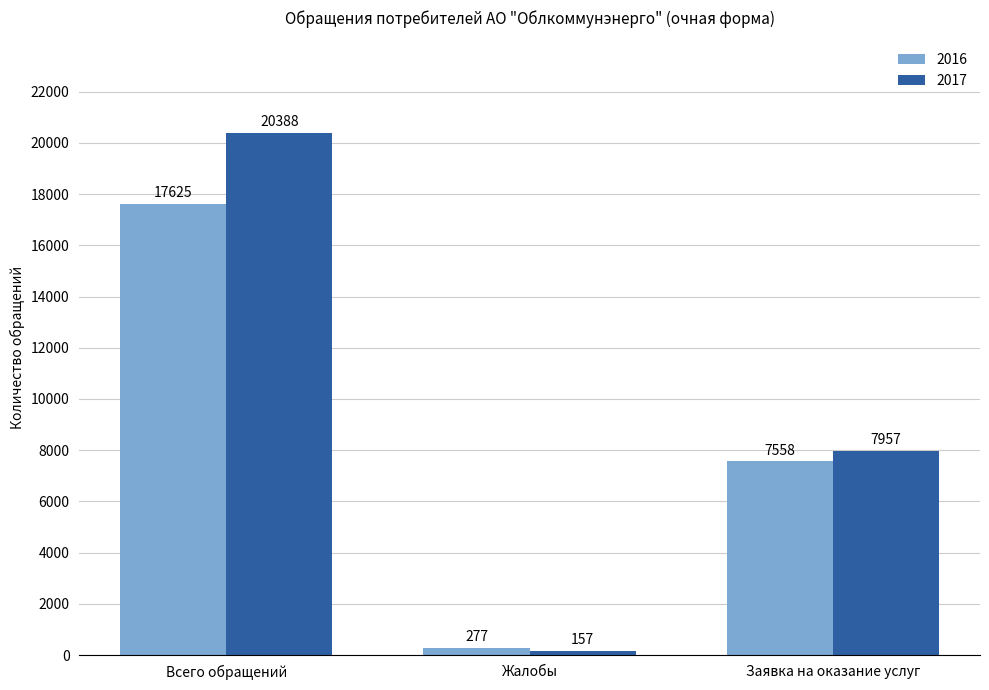

At how many categories does at least one series exceed 8292?

1